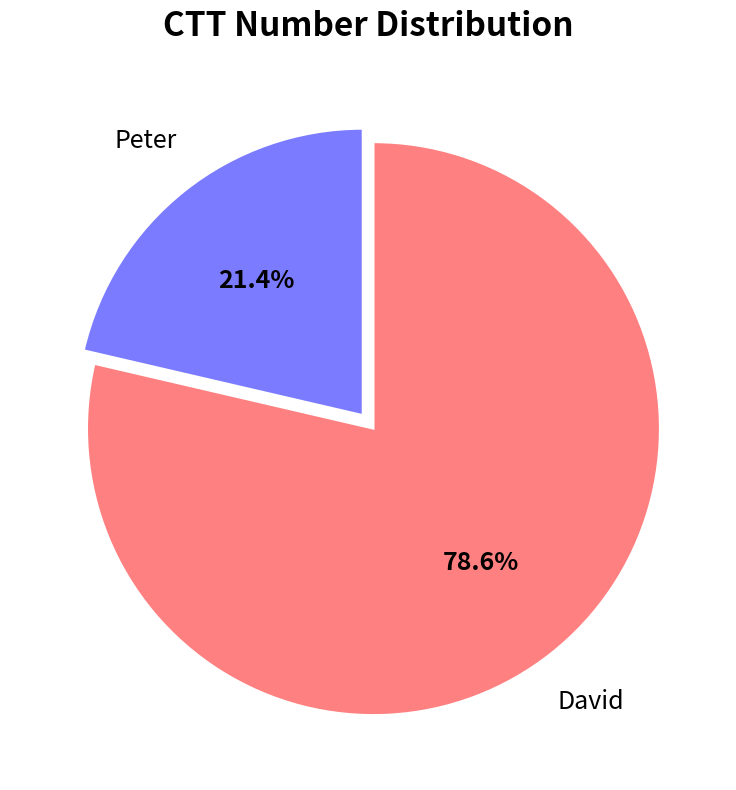

Is there a majority slice in this chart?

Yes